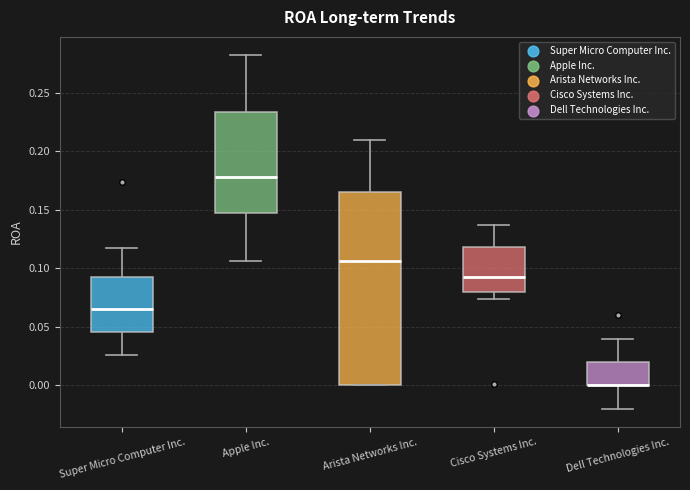

Reading left to right, transcribe this box plot: for each box, give where its median line is, the range the box spans, and where its two whiskers end, as read against the y-axis. The values are not printed on the chart, so give them approximately, as read against the axis.

Super Micro Computer Inc.: median 0.065, box 0.045 to 0.090, whiskers 0.025 to 0.115
Apple Inc.: median 0.180, box 0.145 to 0.235, whiskers 0.105 to 0.285
Arista Networks Inc.: median 0.105, box 0.000 to 0.165, whiskers 0.000 to 0.210
Cisco Systems Inc.: median 0.095, box 0.080 to 0.120, whiskers 0.075 to 0.140
Dell Technologies Inc.: median 0.000 (drawn on the box's lower edge), box 0.000 to 0.020, whiskers -0.020 to 0.040